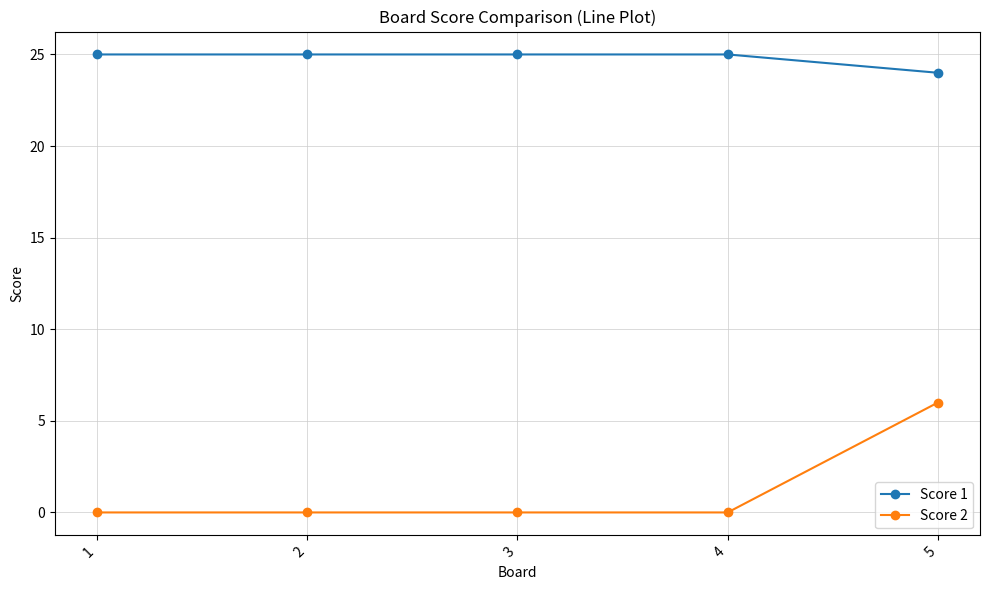

What is the maximum value shown in the chart?

25